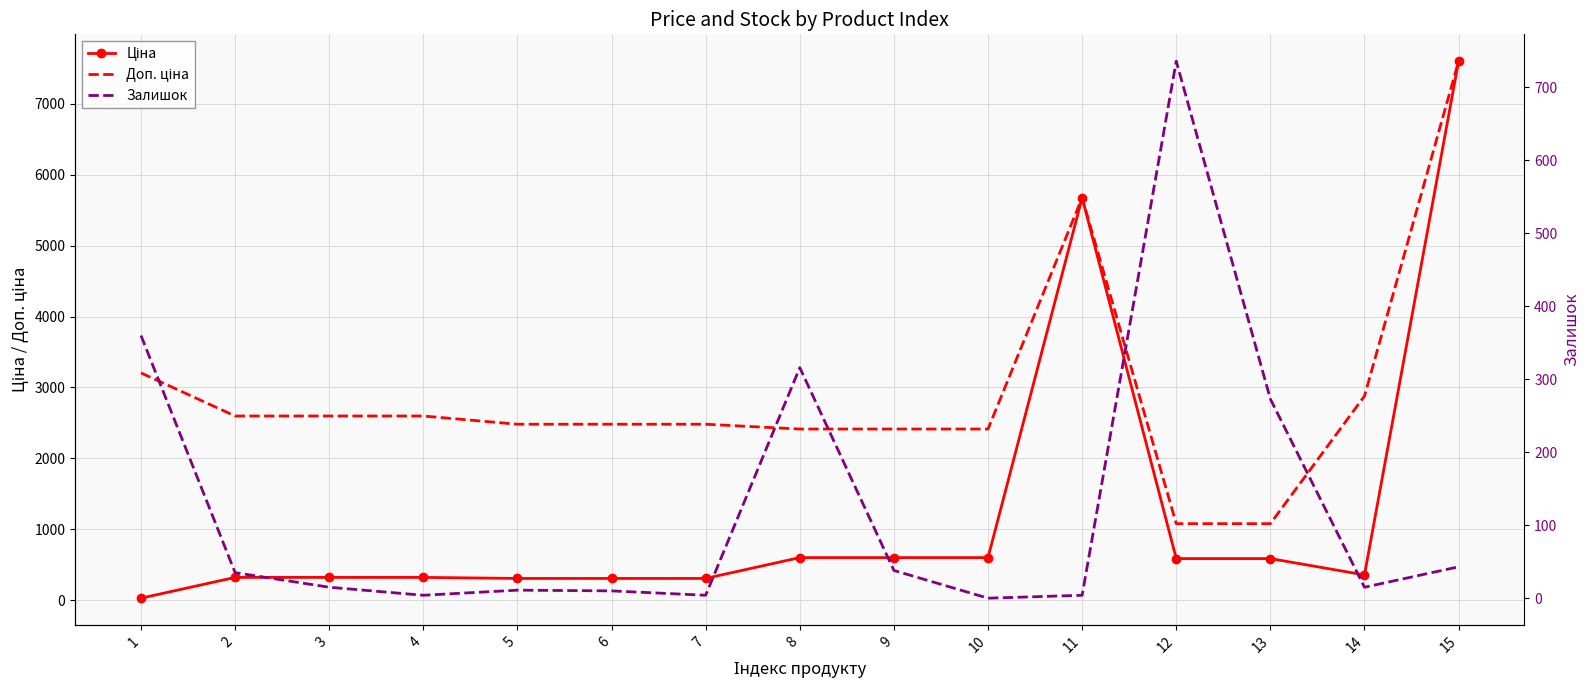

Which series has the largest total across all categories?

Доп. ціна